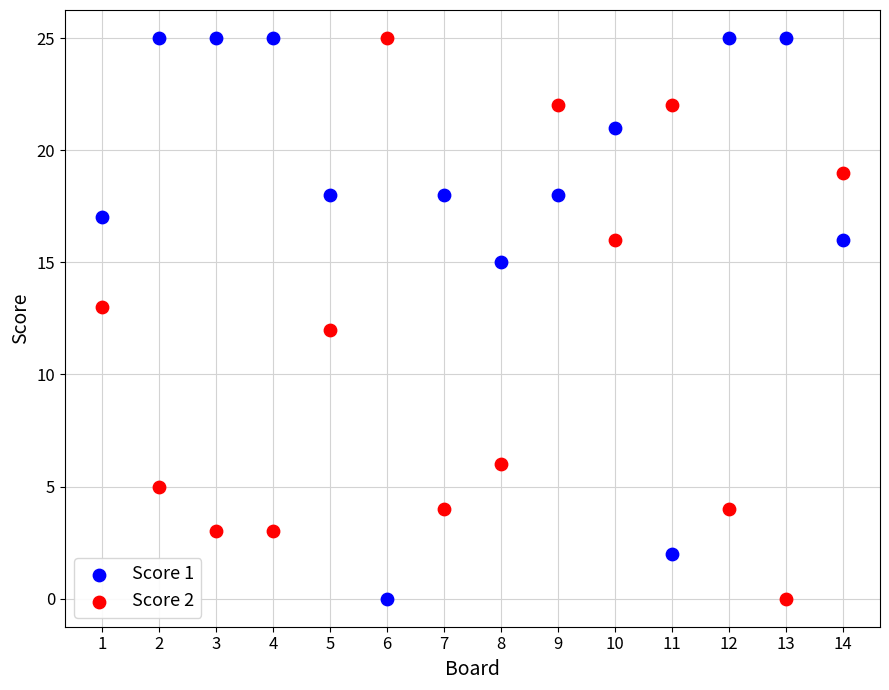

What is the X range (max minus min) for the scatter plot?

13